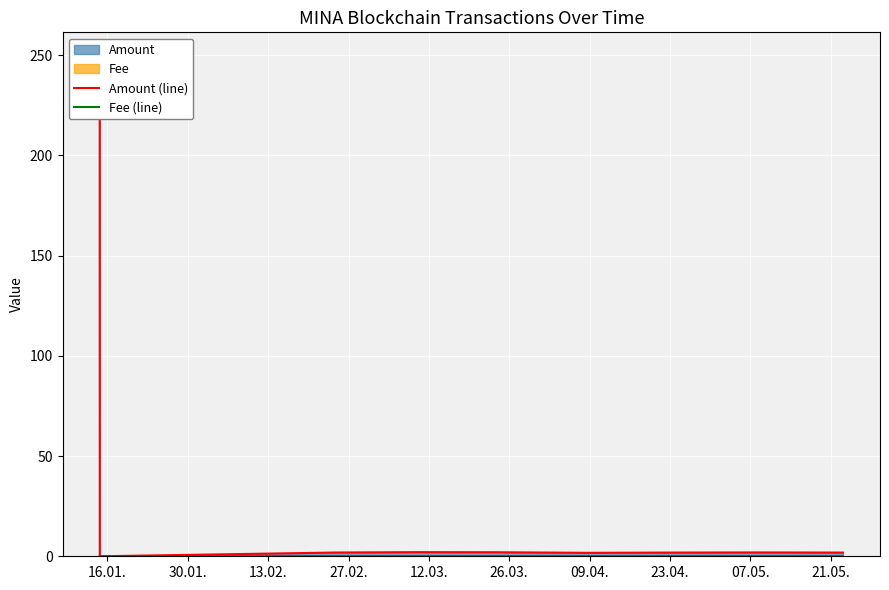

What is the approximate value of Amount (line) at 12.03.?

2.0